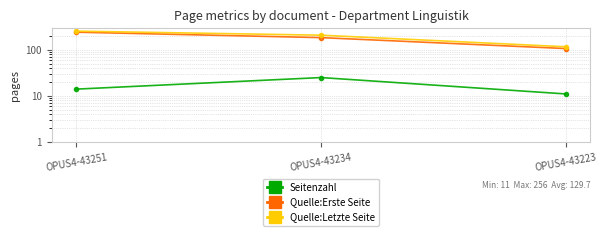

What is the value of the Seitenzahl point at the 3rd from the left?

11